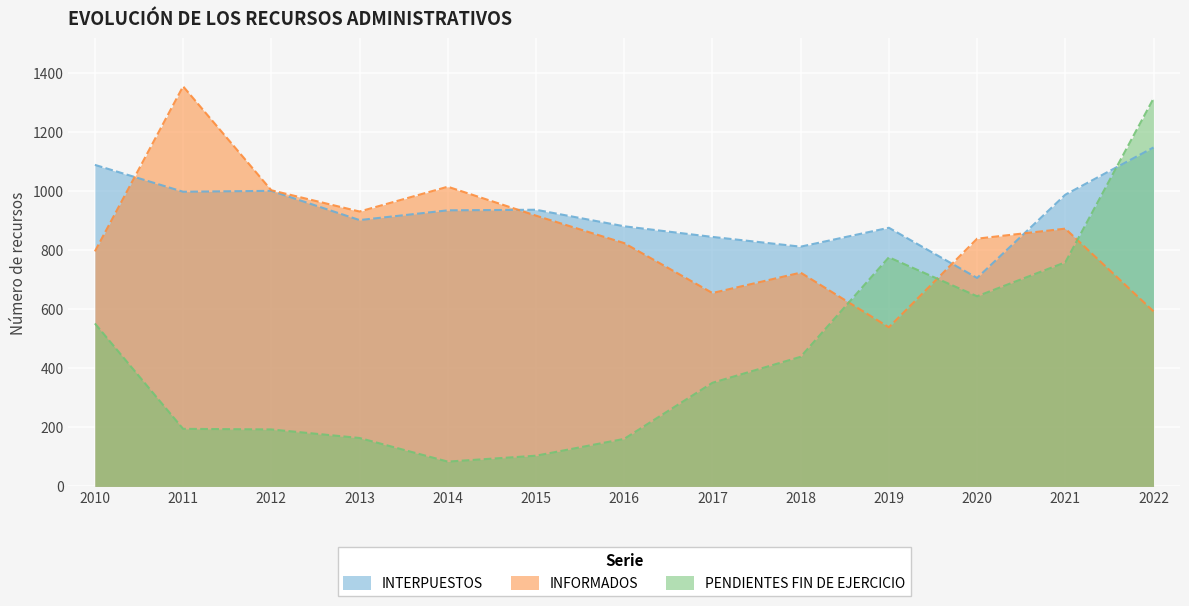

What is the sum of the INTERPUESTOS values at 2015 and 2013?

1839